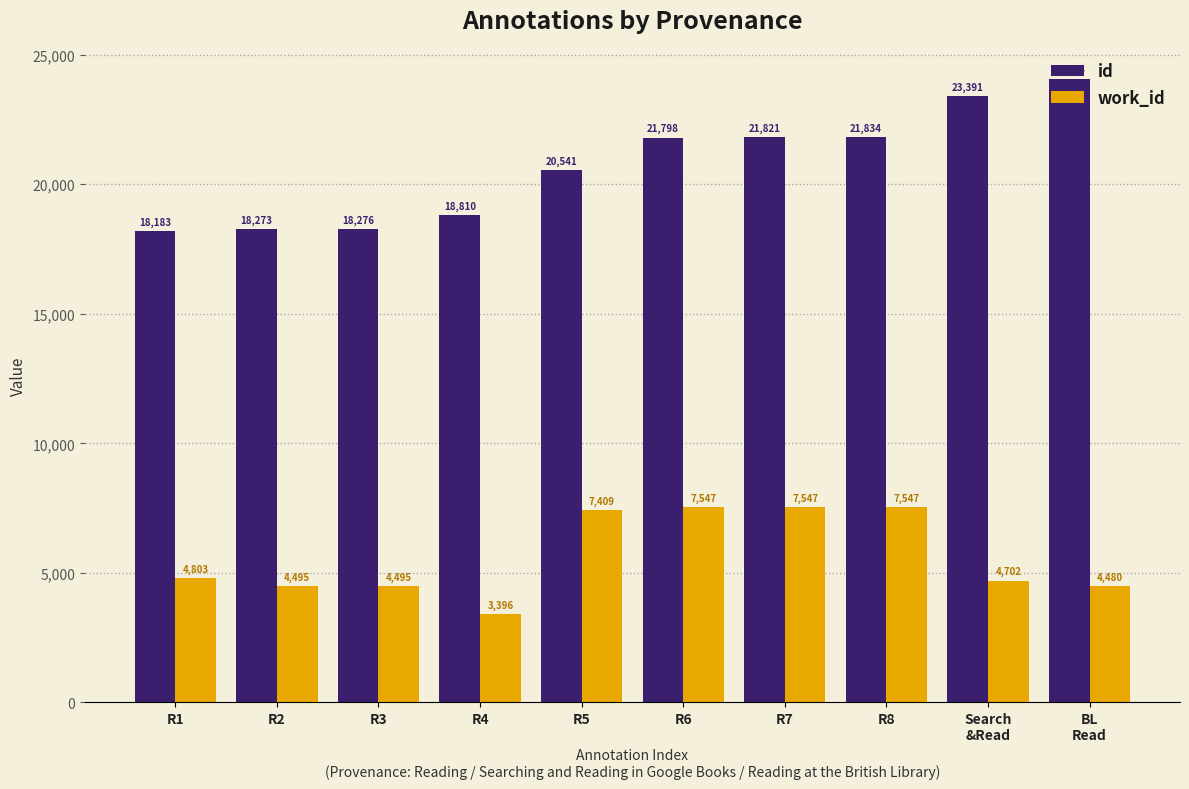

True or false: work_id has a value of 4480 at BL
Read.

True